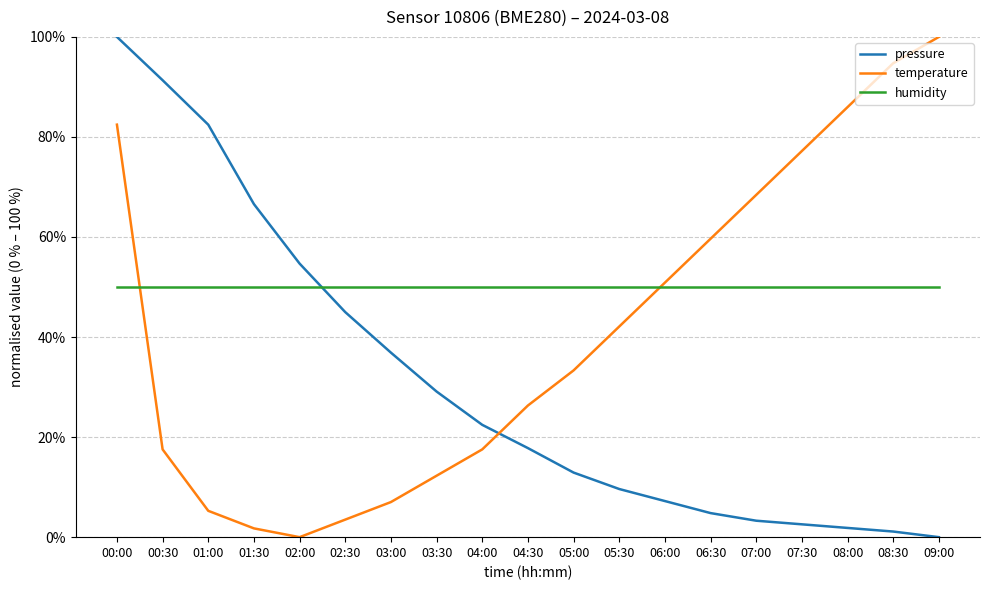

What are all the series names shown in the legend?

pressure, temperature, humidity